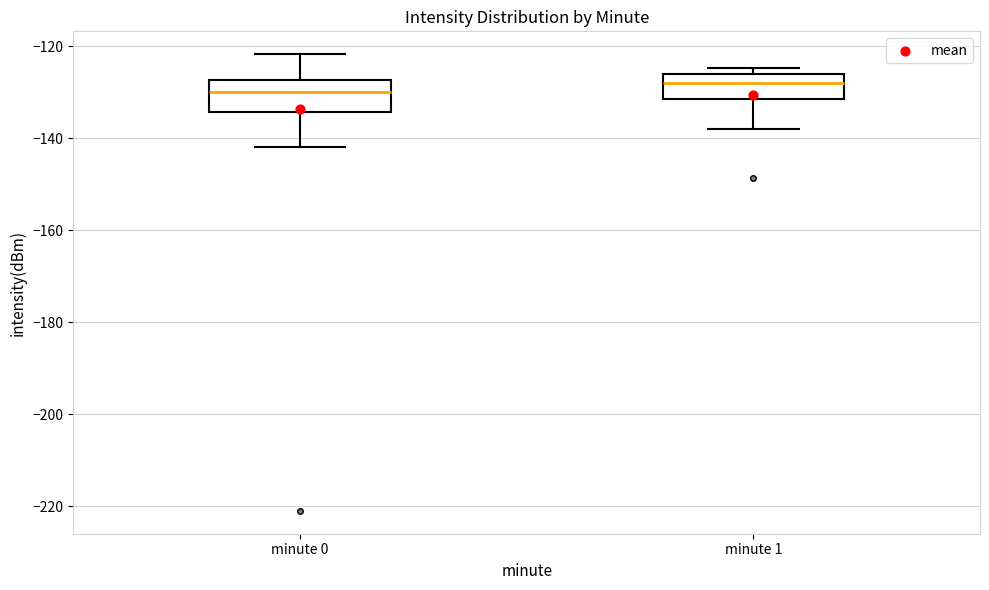

Reading left to right, transcribe this box plot: for each box, give where its median line is, the range the box spans, and where its two whiskers end, as read against the y-axis. The values are not printed on the chart, so give them approximately, as read against the axis.

minute 0: median -130, box -134 to -128, whiskers -142 to -122
minute 1: median -128, box -132 to -126, whiskers -138 to -124